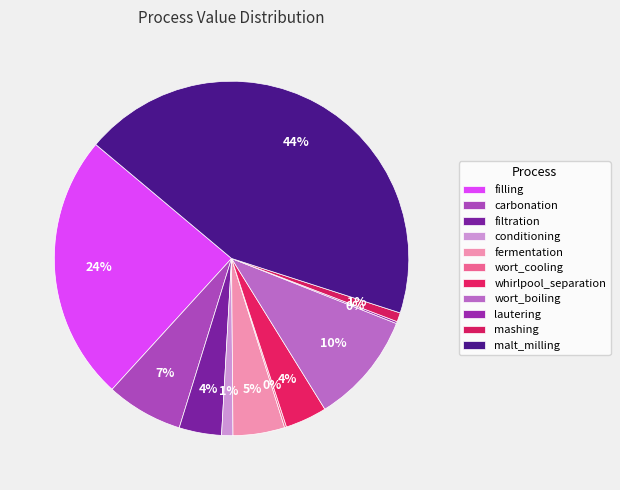

Does any single category account for the majority?

No